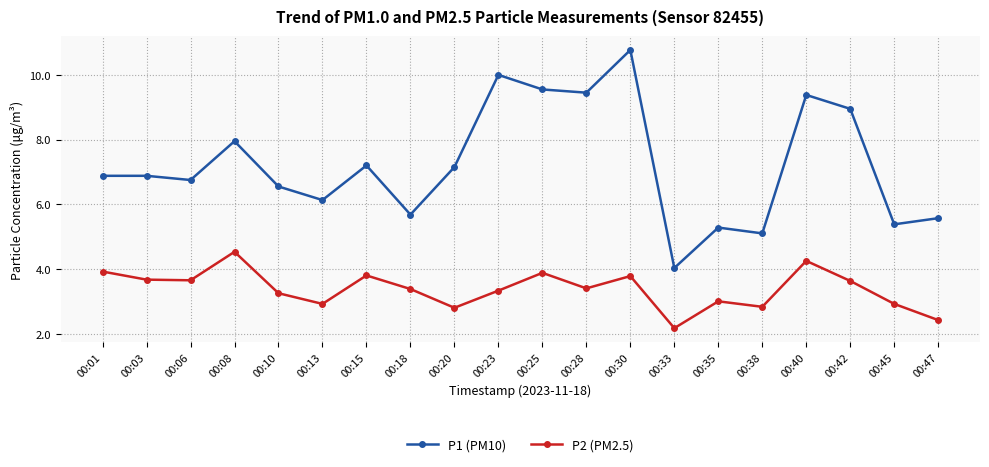

Is it true that P1 (PM10) equals 6.8 at 00:06?

True